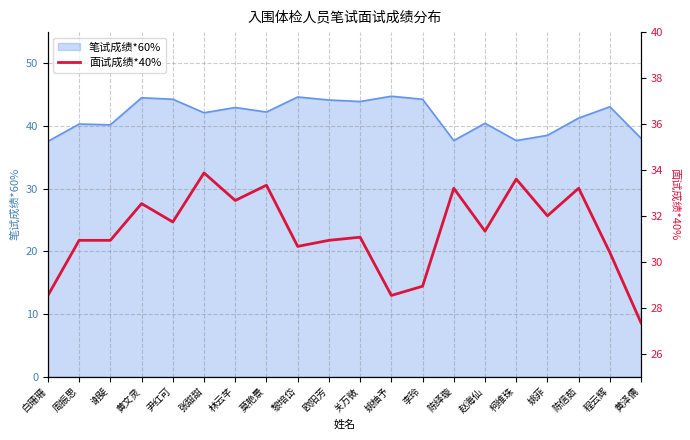

At which label does the data first exceed 31?

黄文灵